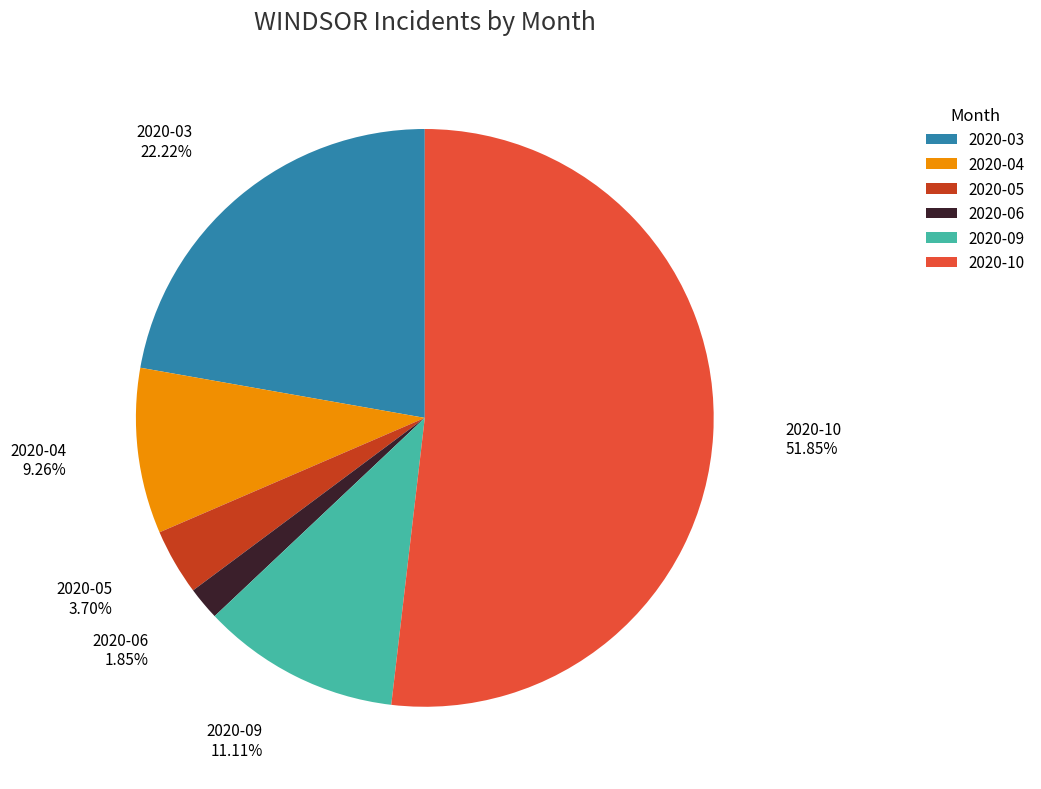

How many slices are in this pie chart?

6